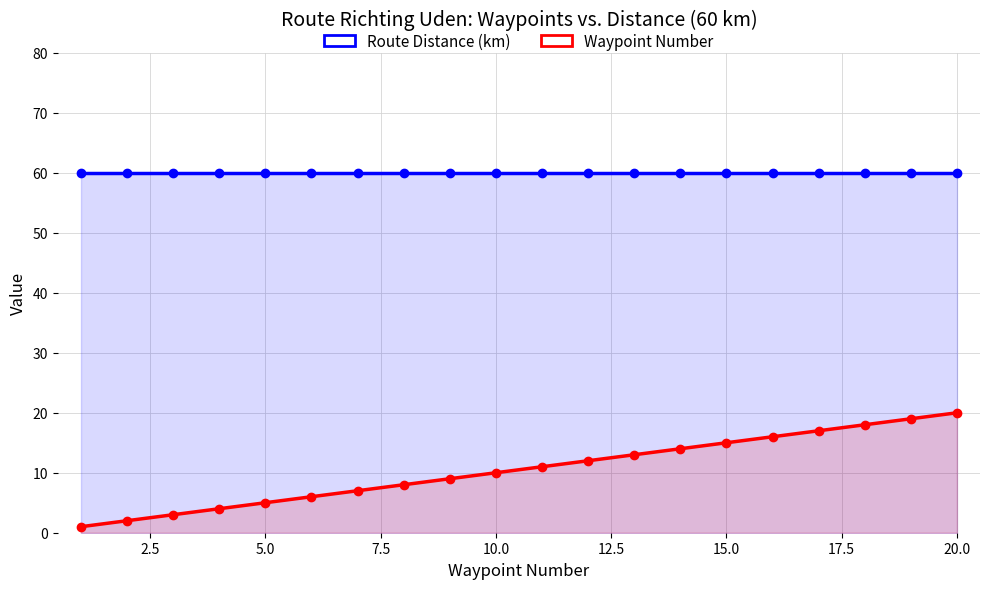

What is the maximum value shown in the chart?

60